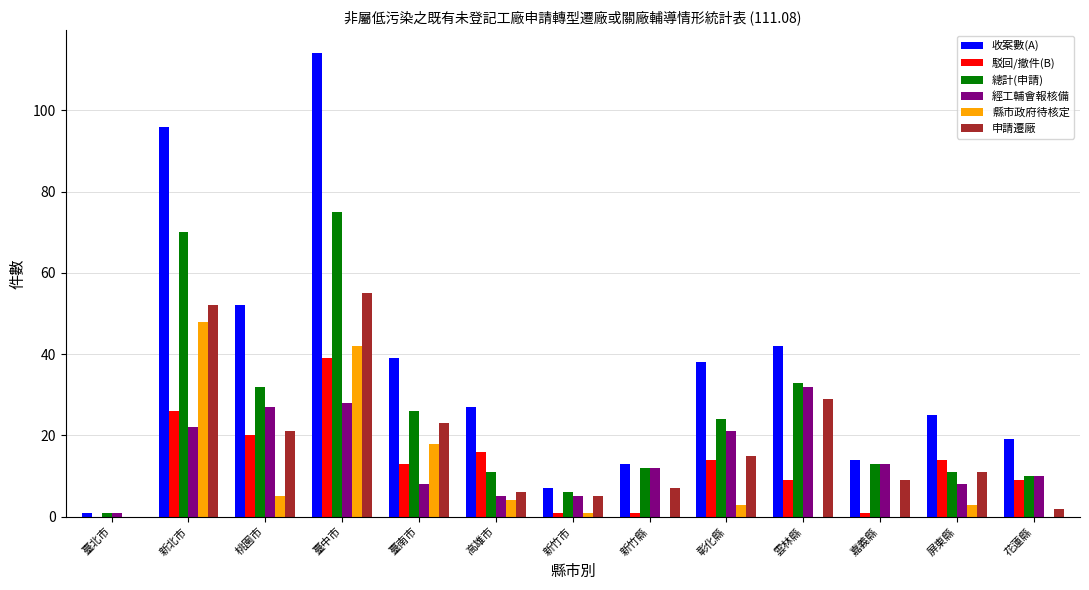

Which series changed the most between 桃園市 and 臺中市?

收案數(A)